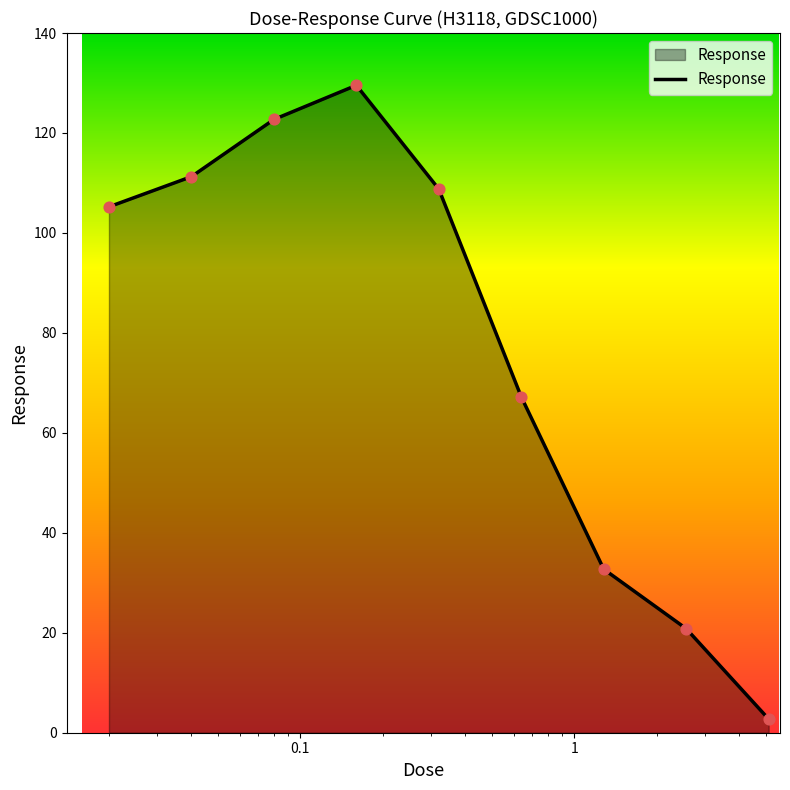

What is the maximum value shown in the chart?

129.5